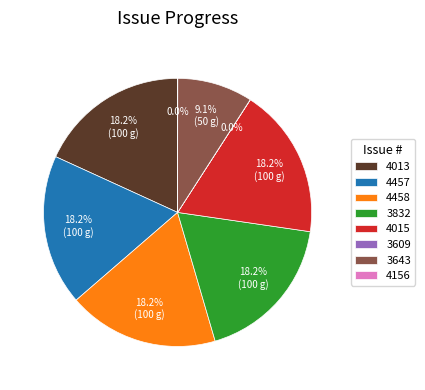

What is the total percentage of 4457 and 4013?

36.4%